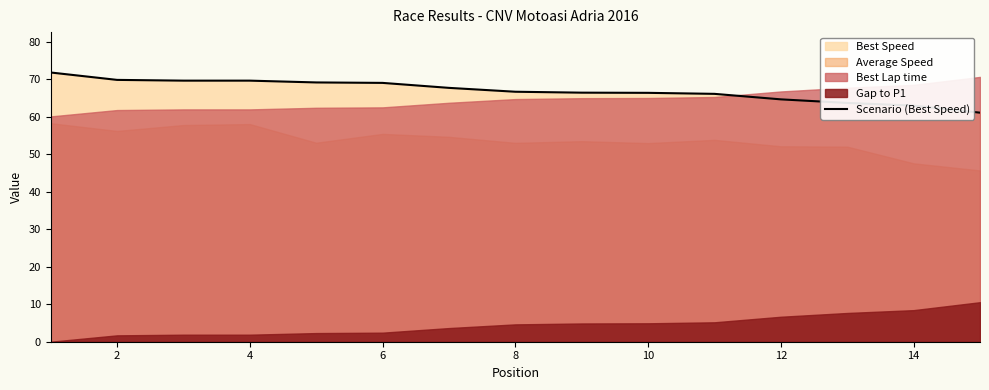

Reading left to right, list all the values displayed in this chart.

71.8	69.9	69.7	69.7	69.2	69.1	67.7	66.7	66.5	66.4	66.1	64.7	63.7	63.0	61.1